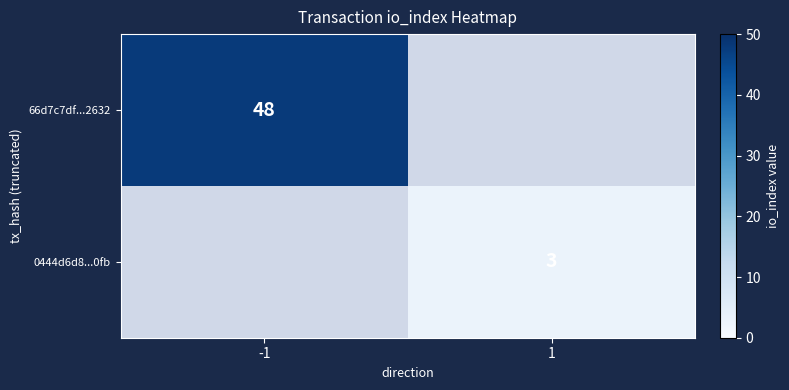

The value of 66d7c7df...2632 at -1 is 21. True or false?

False